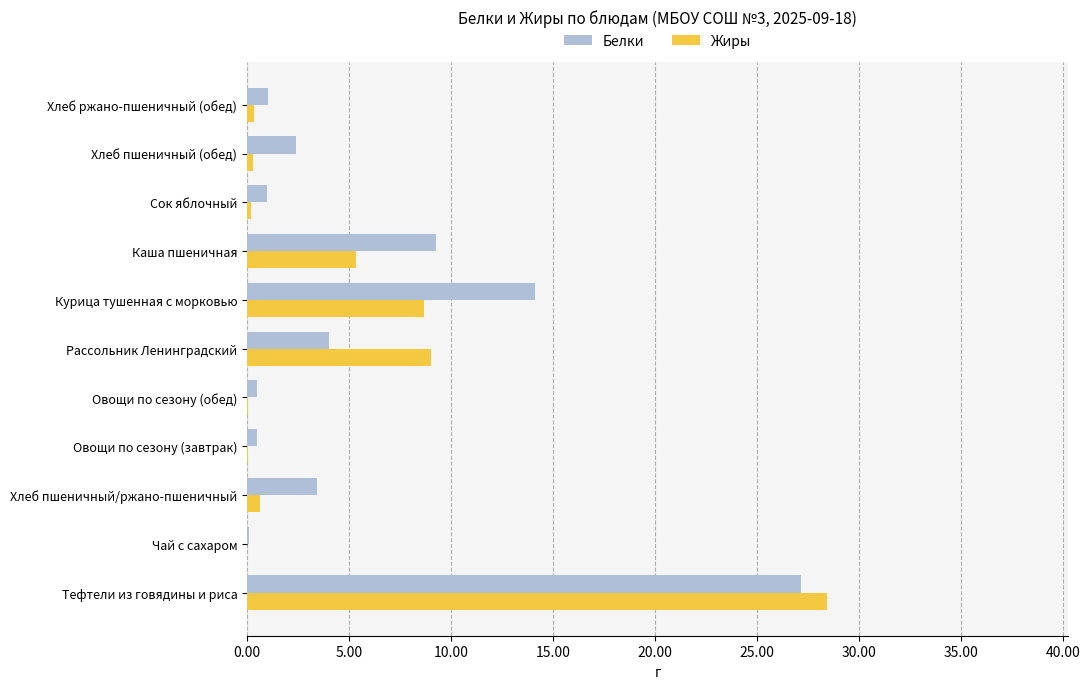

How many data points does each series have?

11